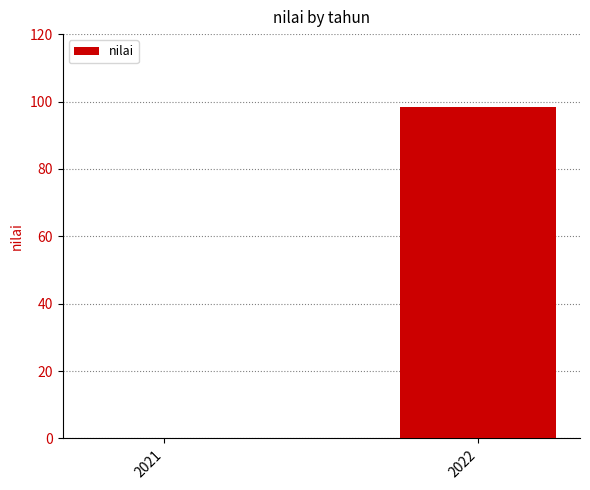

Reading left to right, transcribe all the data shown in this chart.

0.0	98.4